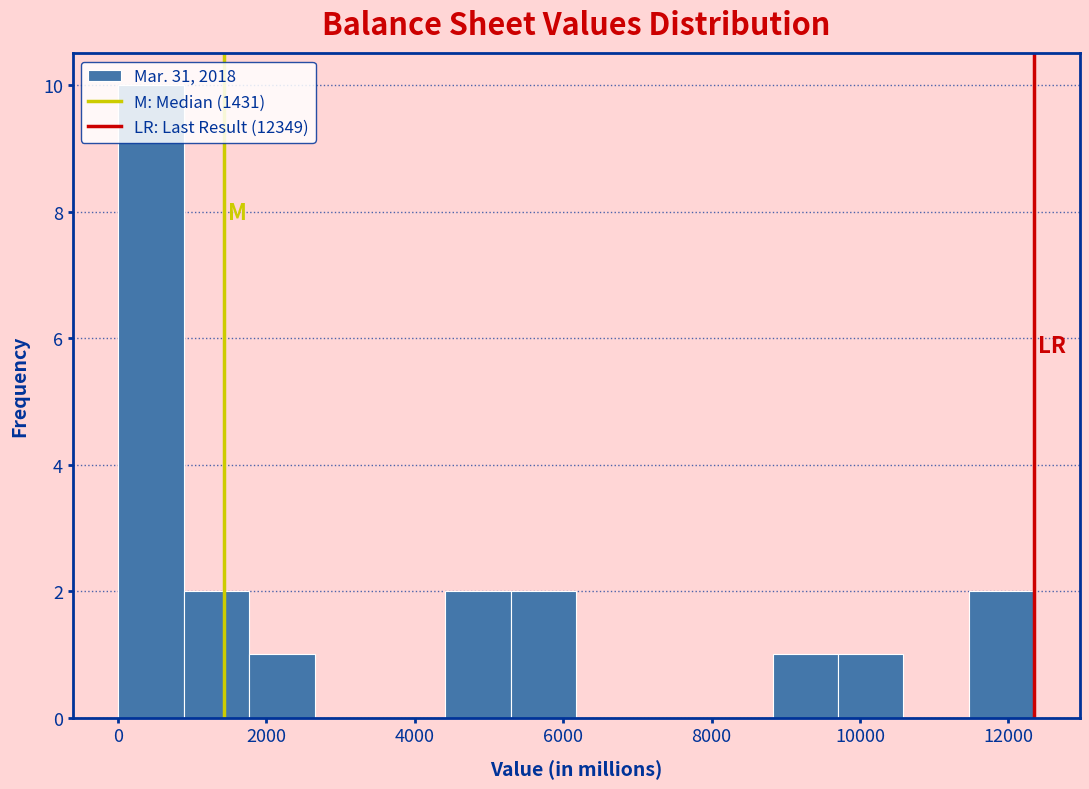

Reading left to right, transcribe this chart: for each bar, give the range it covers on the x-axis and its height. Neither the bar edges nor the heights are printed on the chart, so give them approximately, as read against the axes.

0 to 800: 10
800 to 1800: 2
1800 to 2600: 1
2600 to 3600: 0
3600 to 4400: 0
4400 to 5200: 2
5200 to 6200: 2
6200 to 7000: 0
7000 to 8000: 0
8000 to 8800: 0
8800 to 9800: 1
9800 to 10600: 1
10600 to 11400: 0
11400 to 12400: 2